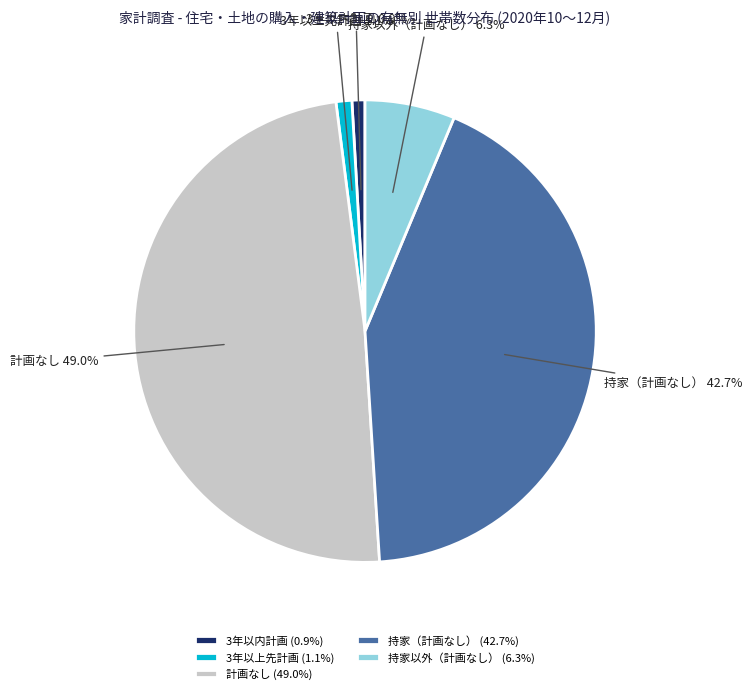

To the nearest percent, what is the average slice percentage?

20%